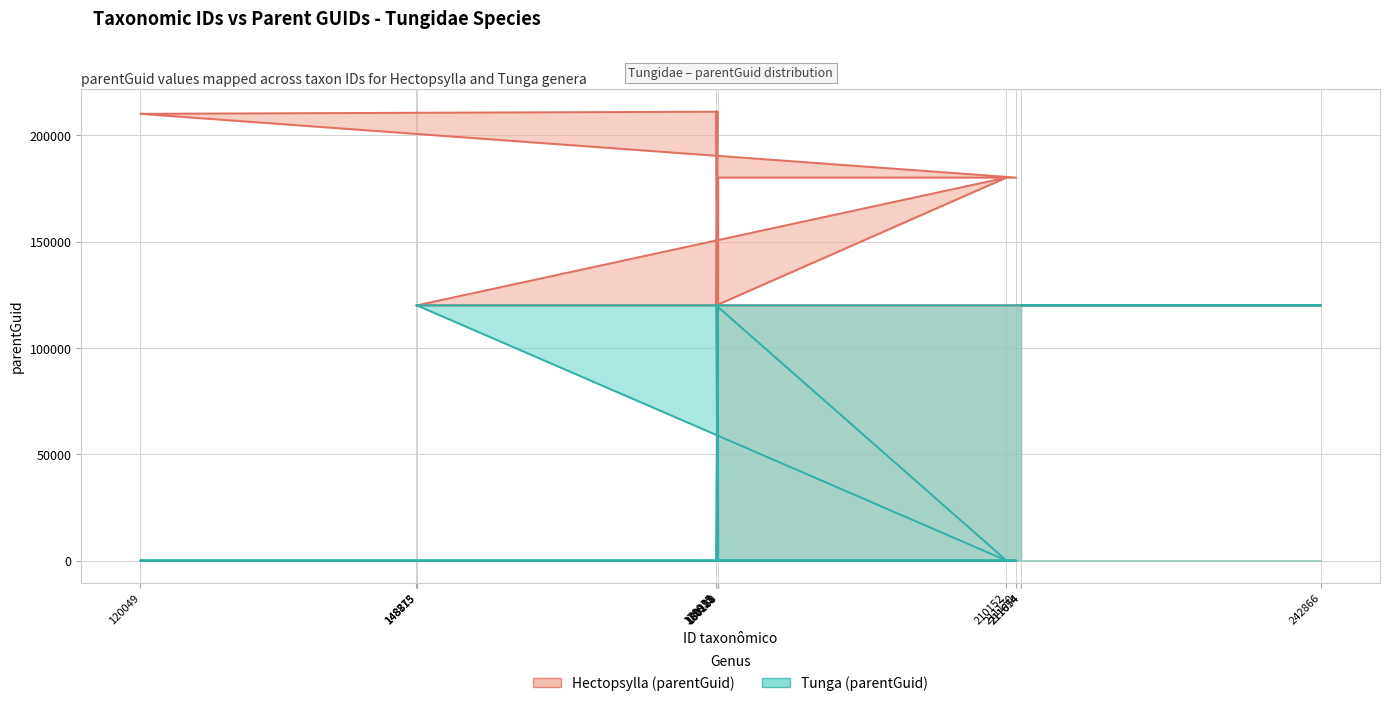

At which category is the sum across all series the highest?

179953